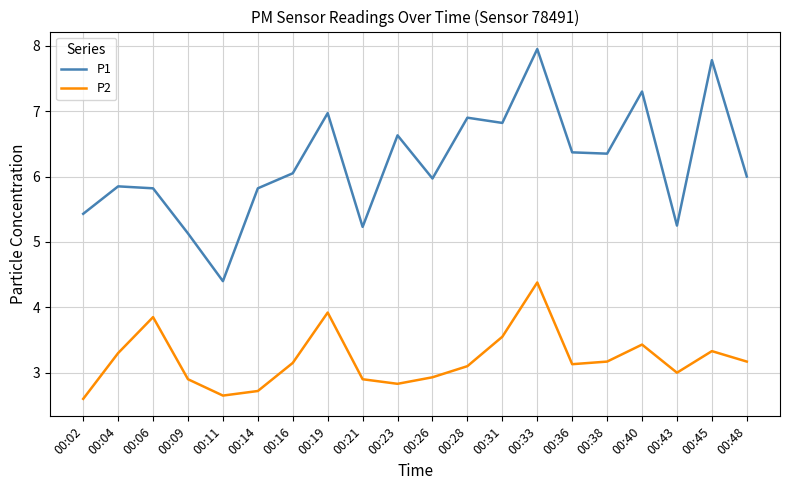

Rank the series by their maximum value, from highest to lowest.

P1, P2